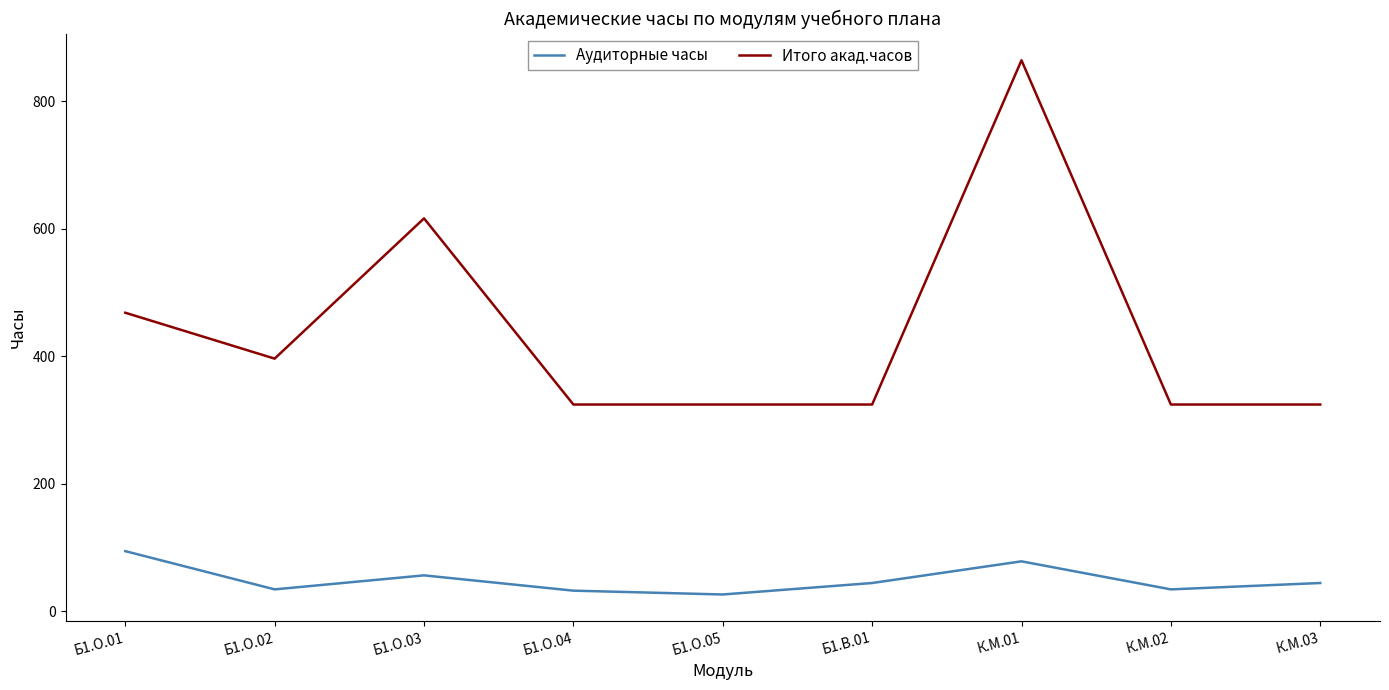

How many distinct data groups are displayed?

2